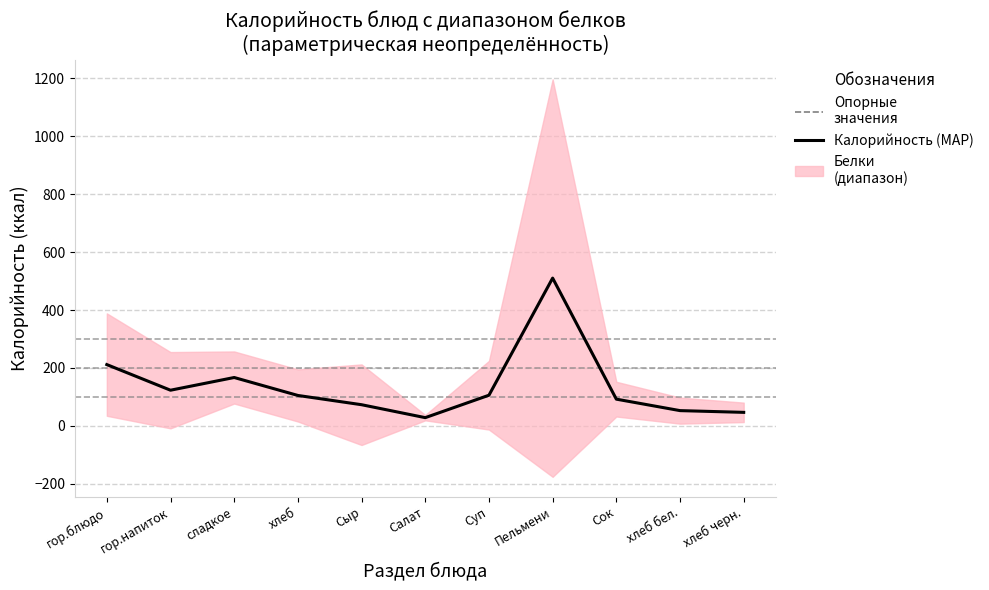

Reading left to right, extract all data points from this chart.

гор.блюдо=211.4	гор.напиток=122.9	сладкое=166.8	хлеб=104.8	Сыр=72.8	Салат=28.1	Суп=105.6	Пельмени=510.2	Сок=92.0	хлеб бел.=52.4	хлеб черн.=46.4